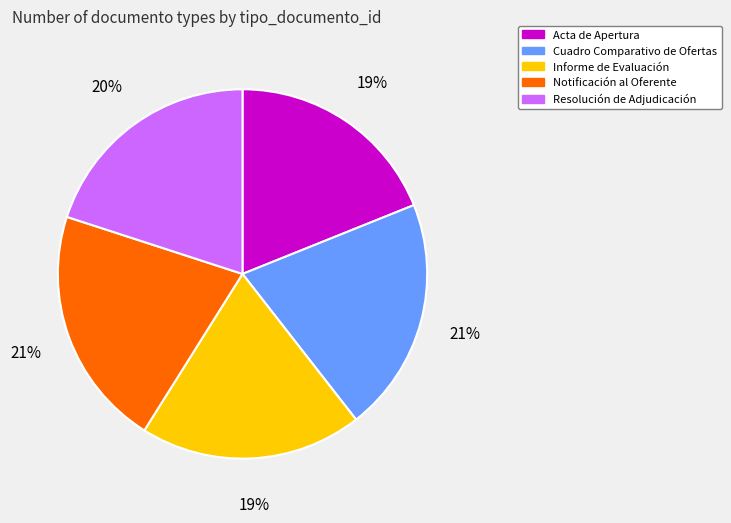

What is the ratio of the value at Resolución de Adjudicación to the value at Acta de Apertura?

1.1